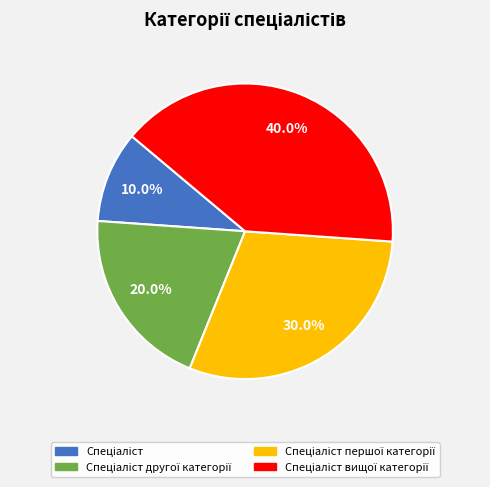

Does any single category account for the majority?

No